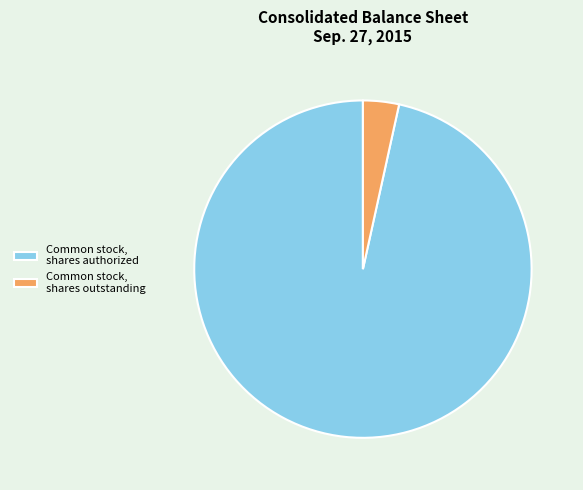

How many slices are in this pie chart?

2